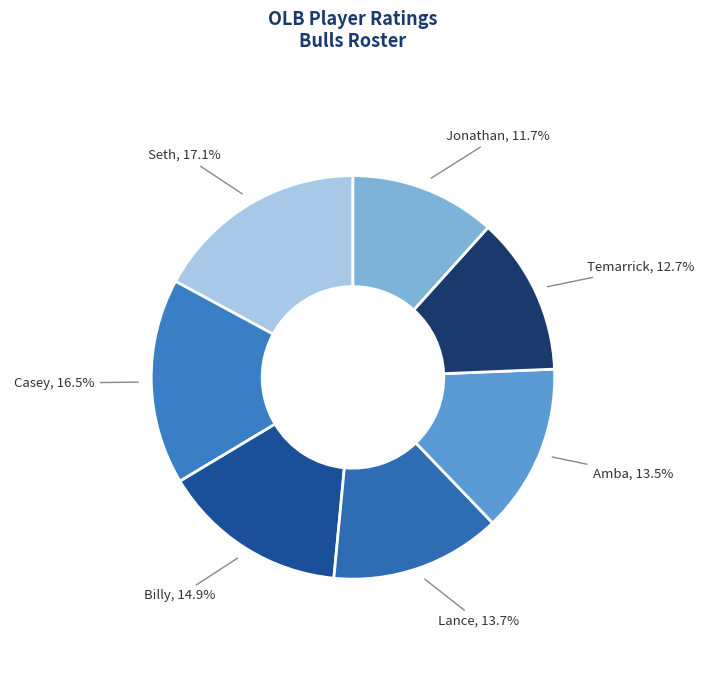

Which category has the biggest portion of the pie?

Seth